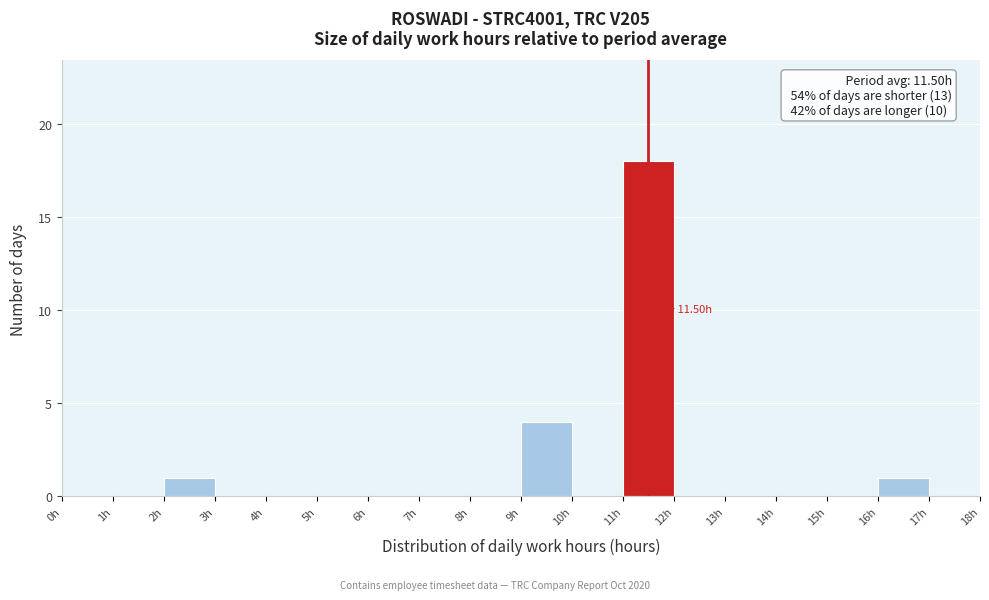

Over which range of the x-axis is the bar tallest?

11 to 12